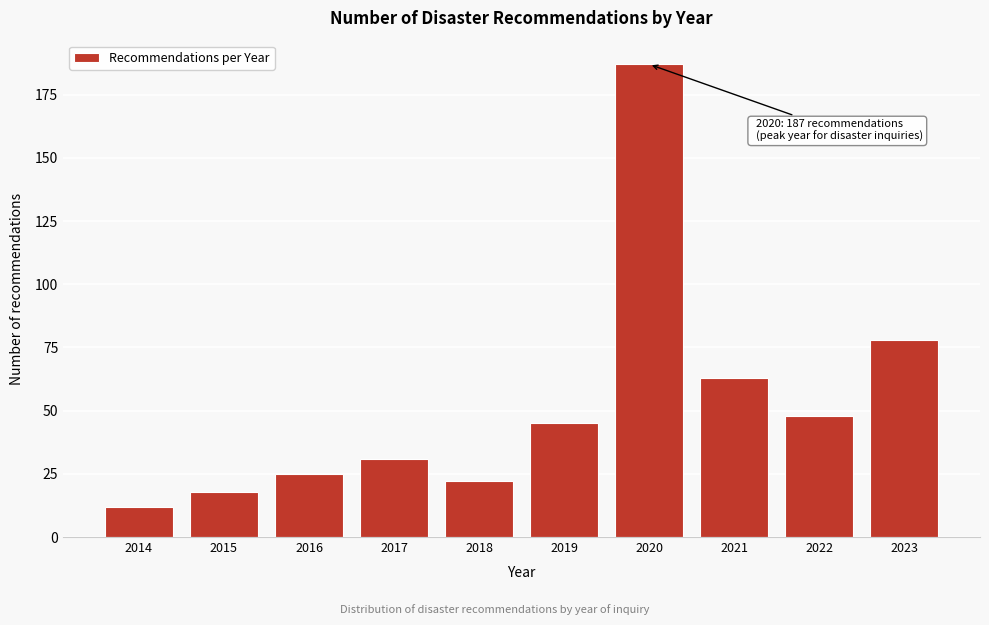

Reading right to left, what are all the values shown in this chart?

2023=78	2022=48	2021=63	2020=187	2019=45	2018=22	2017=31	2016=25	2015=18	2014=12